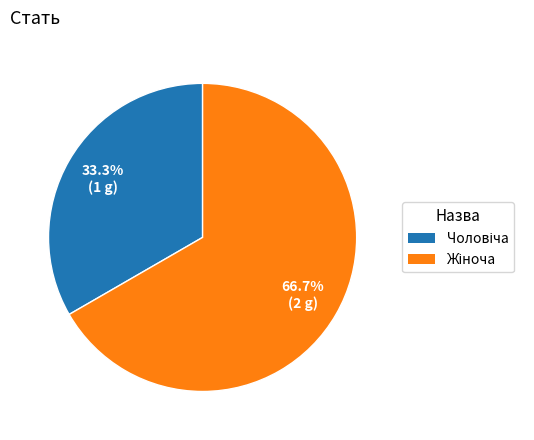

Is there any slice that represents more than half of the pie?

Yes